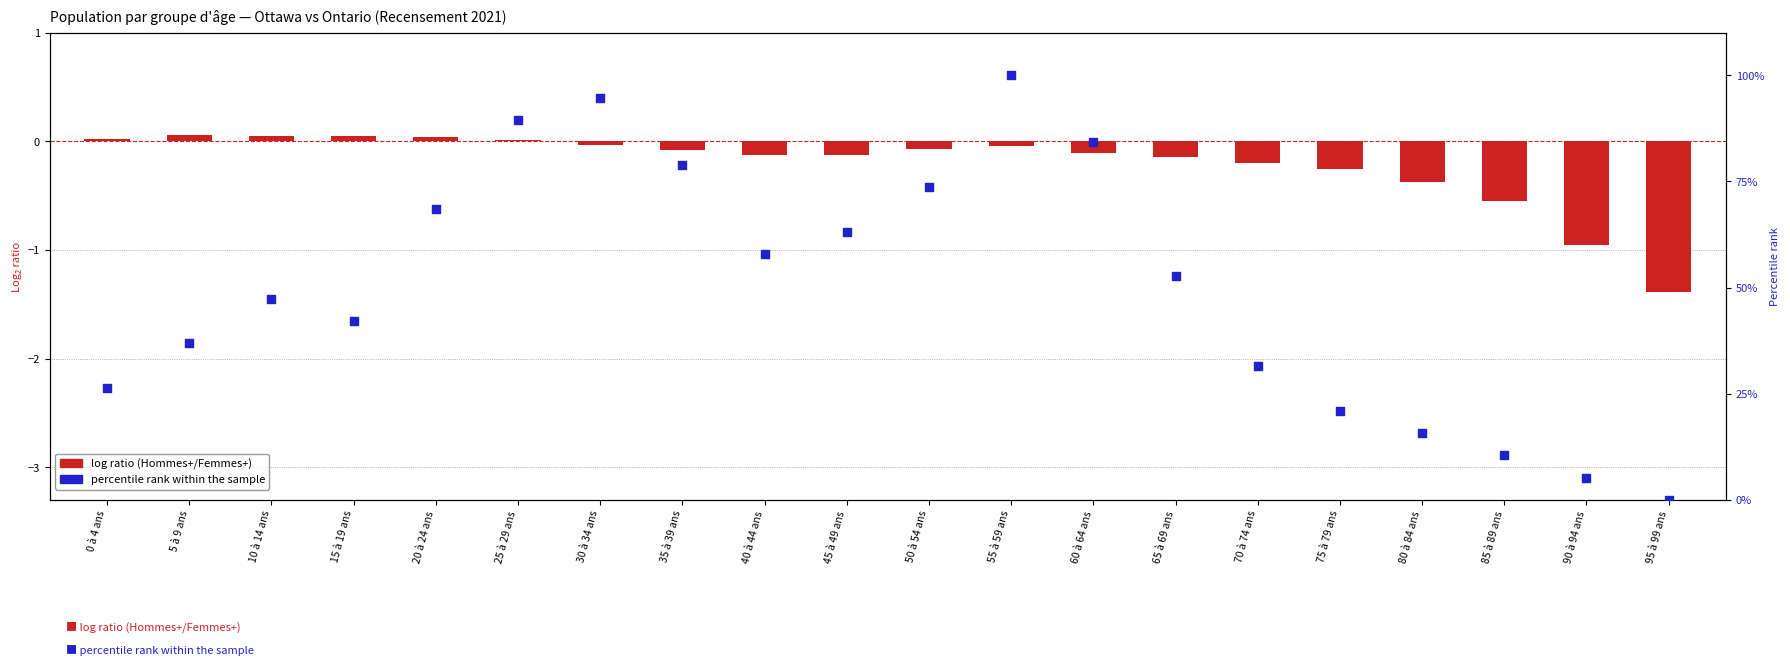

Which series reaches the maximum Y coordinate?

percentile rank within the sample